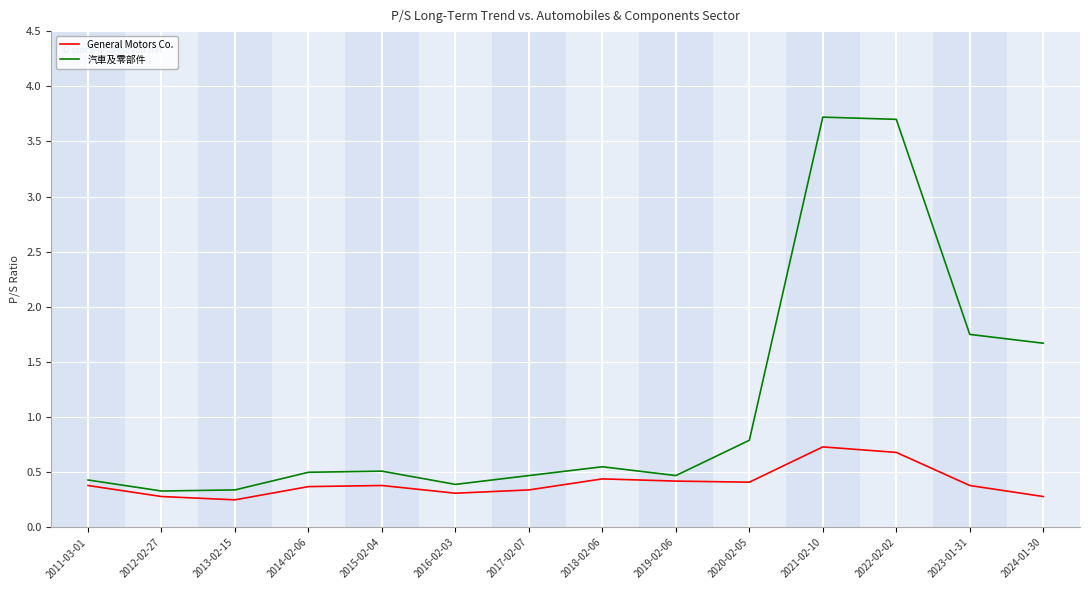

What is the sum of the General Motors Co. values at 2015-02-04 and 2024-01-30?

0.7